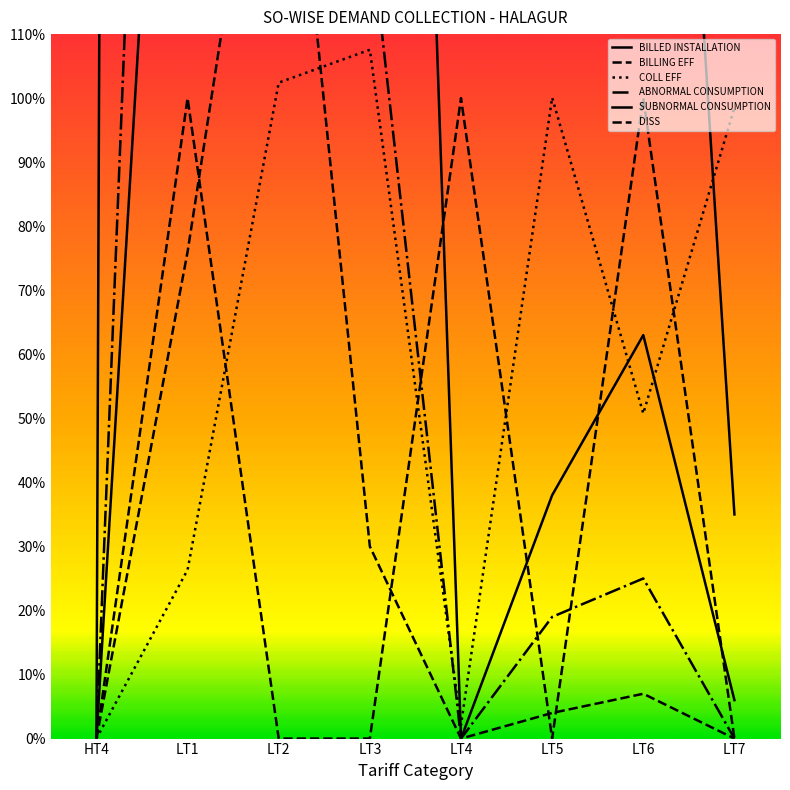

Which category has the lowest value in the BILLED INSTALLATION series?

HT4